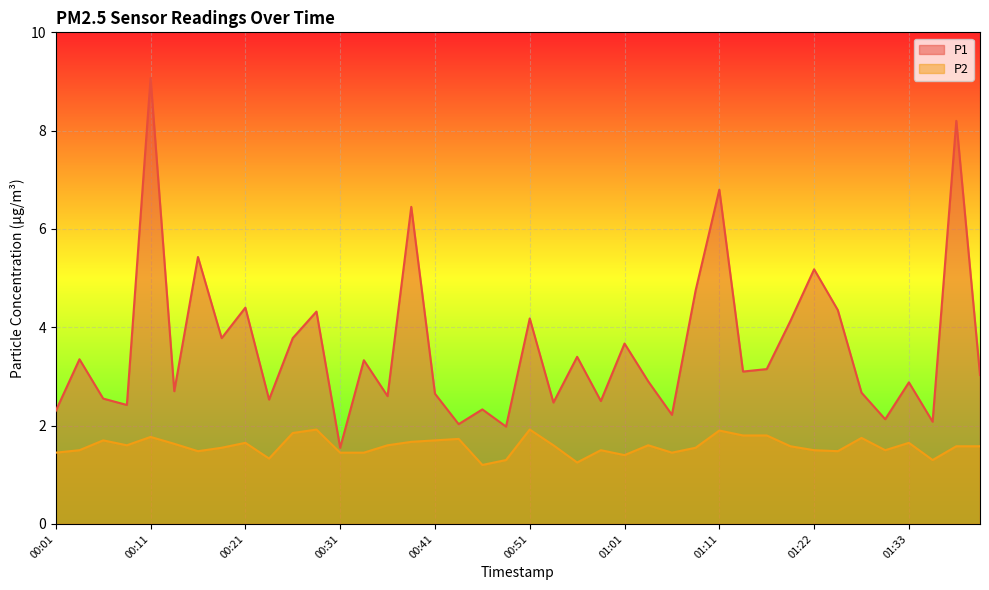

At which category is the sum across all series the highest?

00:11